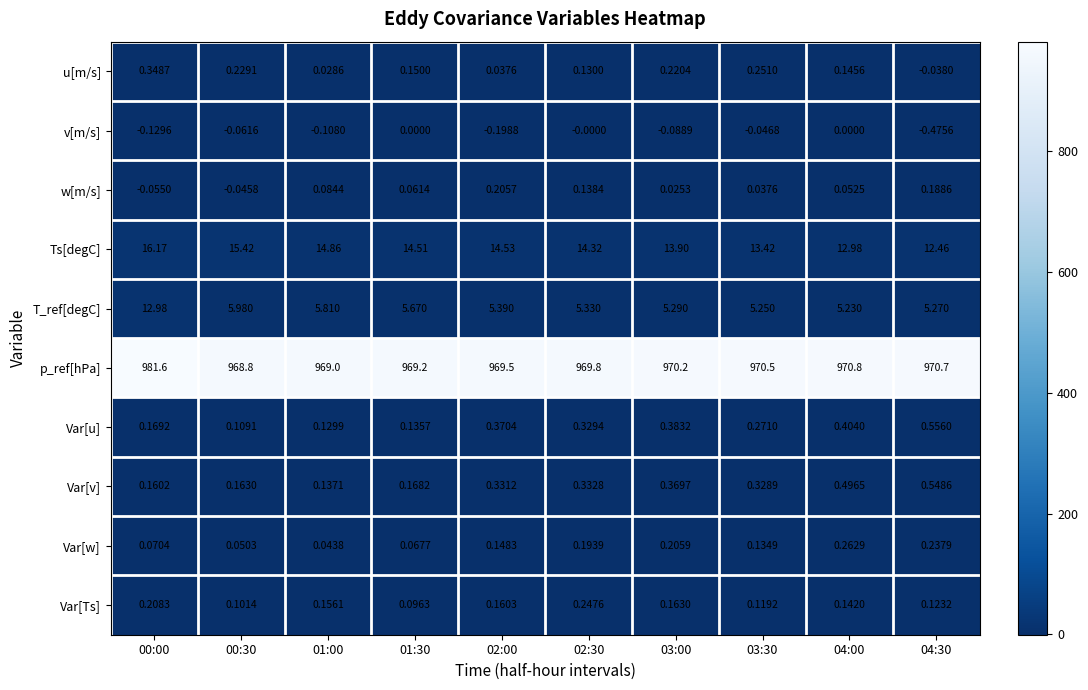

Which category has the highest value across all series?

00:00